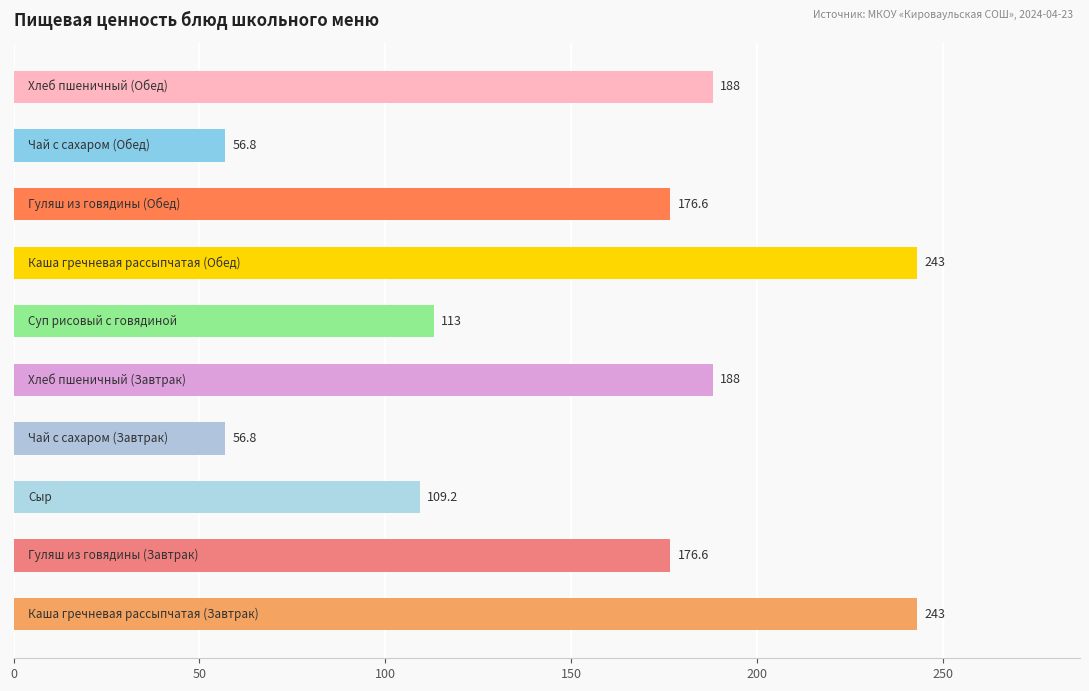

What is the smallest value displayed?

56.8